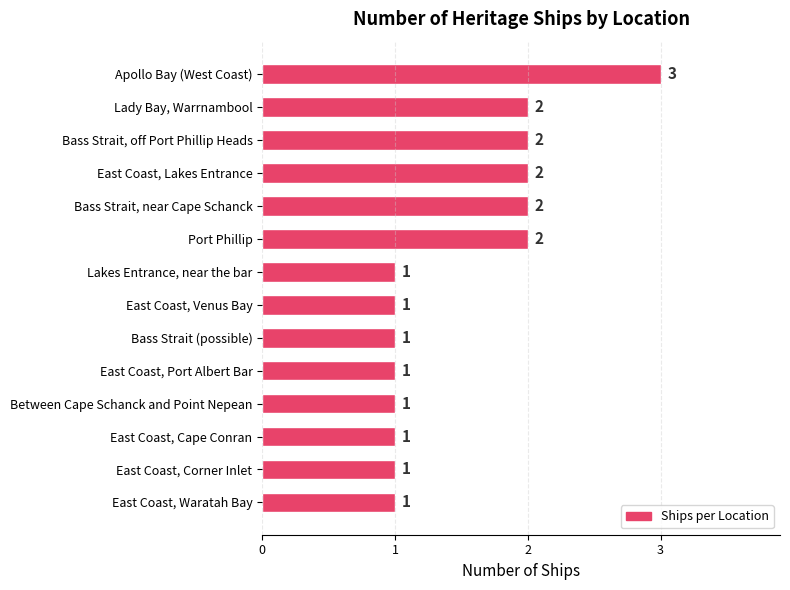

Approximately how many times larger is the value at East Coast, Venus Bay compared to Bass Strait, off Port Phillip Heads?

0.5